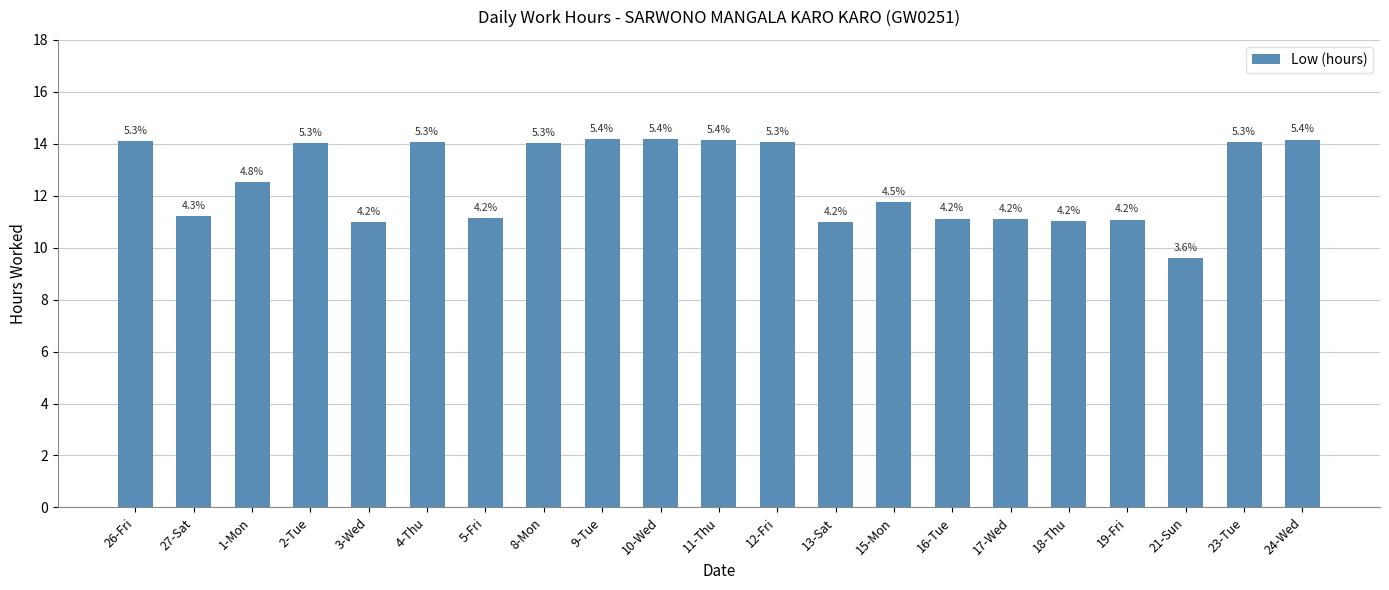

The value at 15-Mon is 5.4. True or false?

False